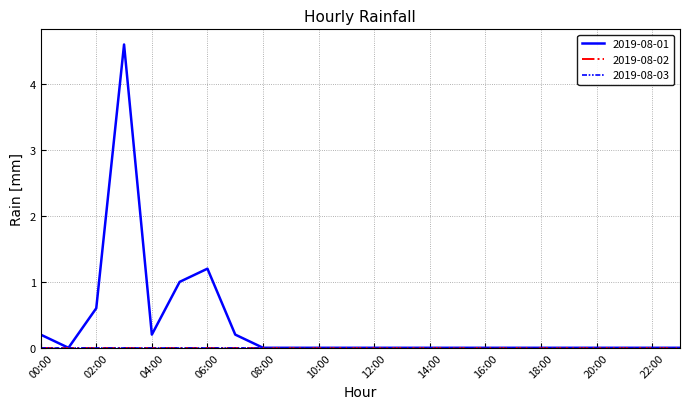

How many lines are shown in the chart?

3